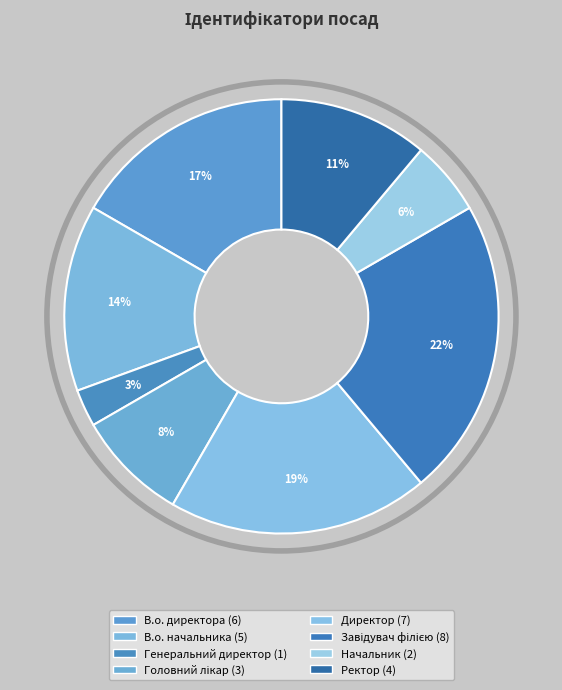

The Начальник slice represents 12% of the pie. True or false?

False